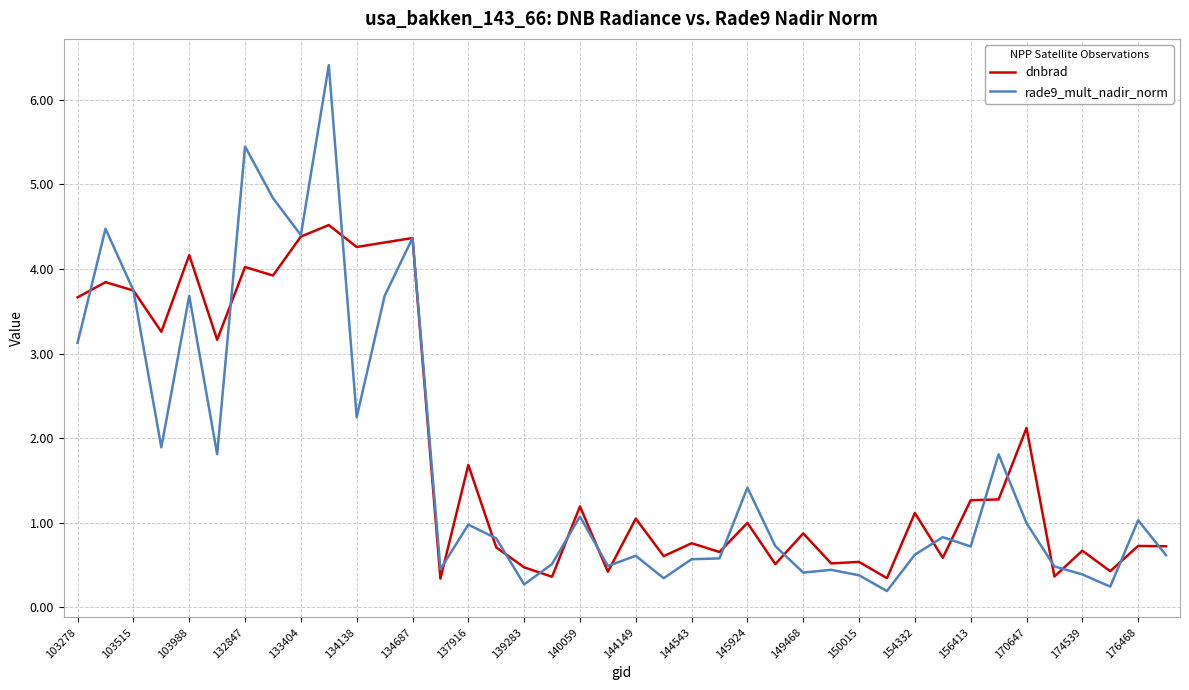

Which series has the largest total across all categories?

dnbrad